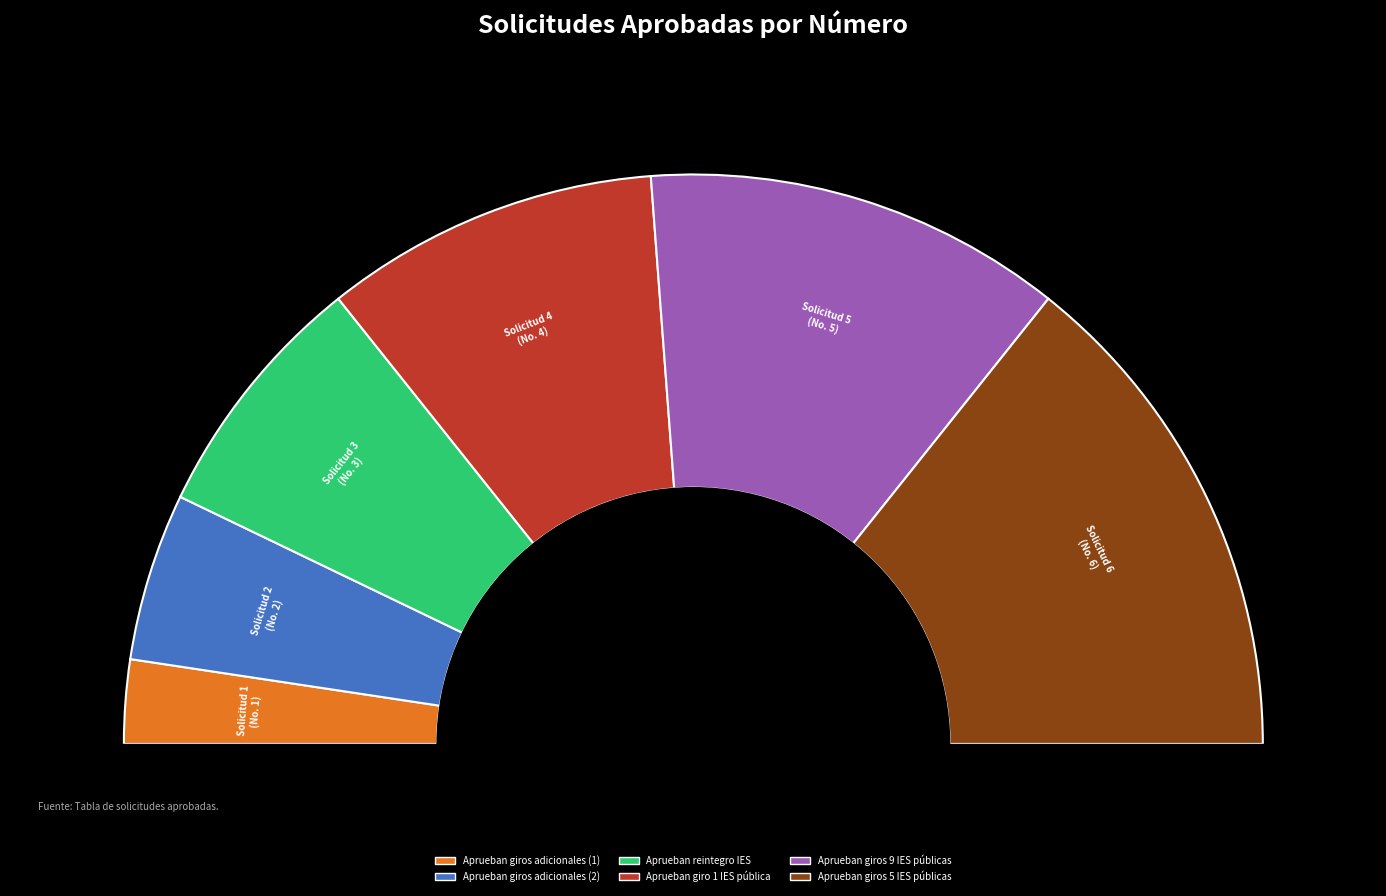

What is the largest slice in the pie chart?

Aprueban giros 5 IES públicas